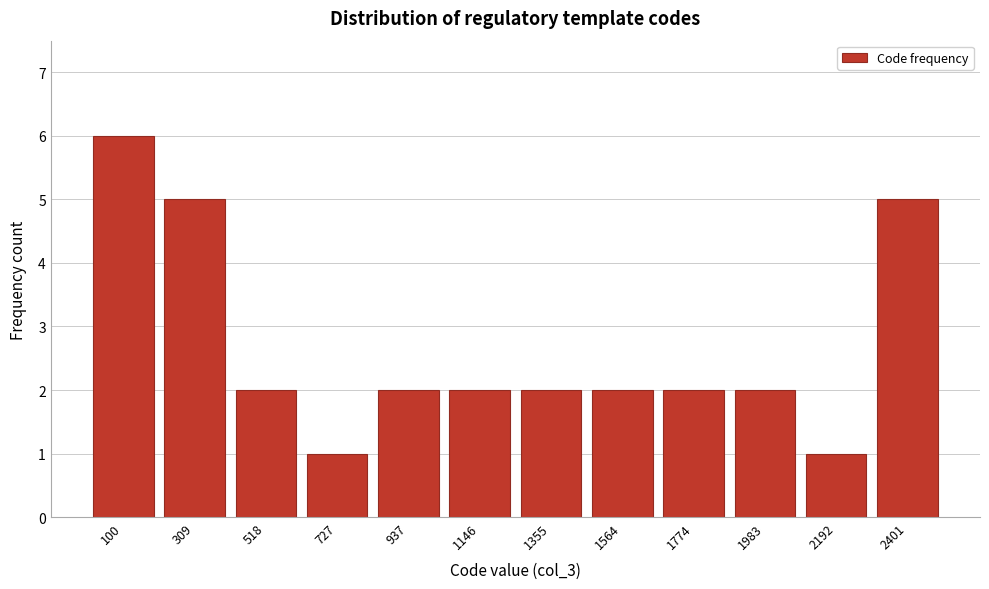

Reading right to left, what are all the values shown in this chart?

2401=5	2192=1	1983=2	1774=2	1564=2	1355=2	1146=2	937=2	727=1	518=2	309=5	100=6